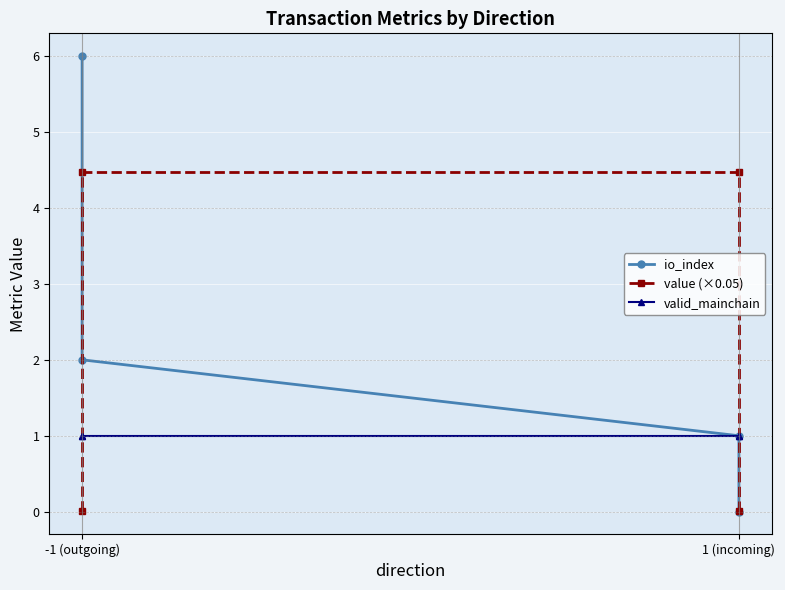

Between which two adjacent categories do value (×0.05) and valid_mainchain first intersect?

-1 (outgoing) and -1 (outgoing)